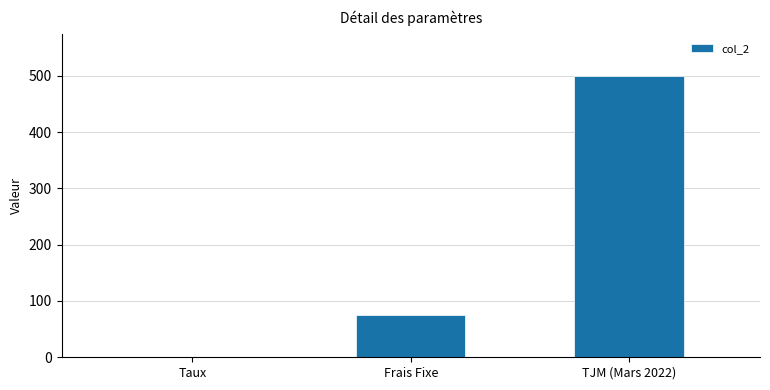

Reading left to right, list all the values displayed in this chart.

Taux=0.1	Frais Fixe=75.0	TJM (Mars 2022)=500.0